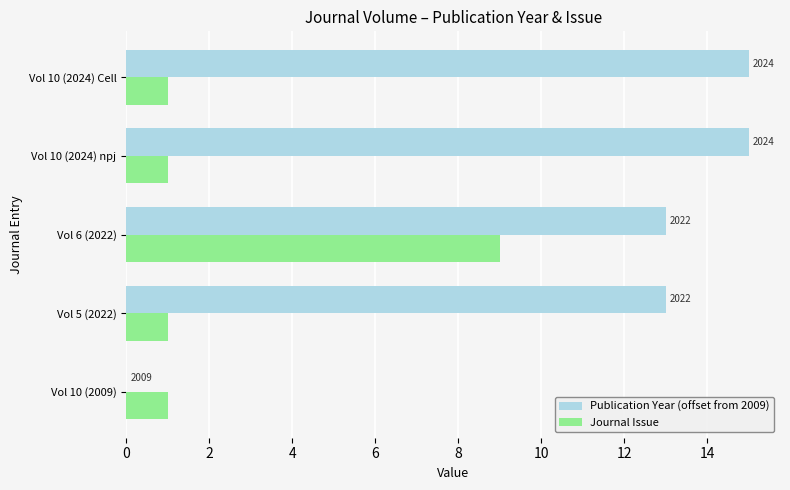

What are all the series names shown in the legend?

Publication Year (offset from 2009), Journal Issue